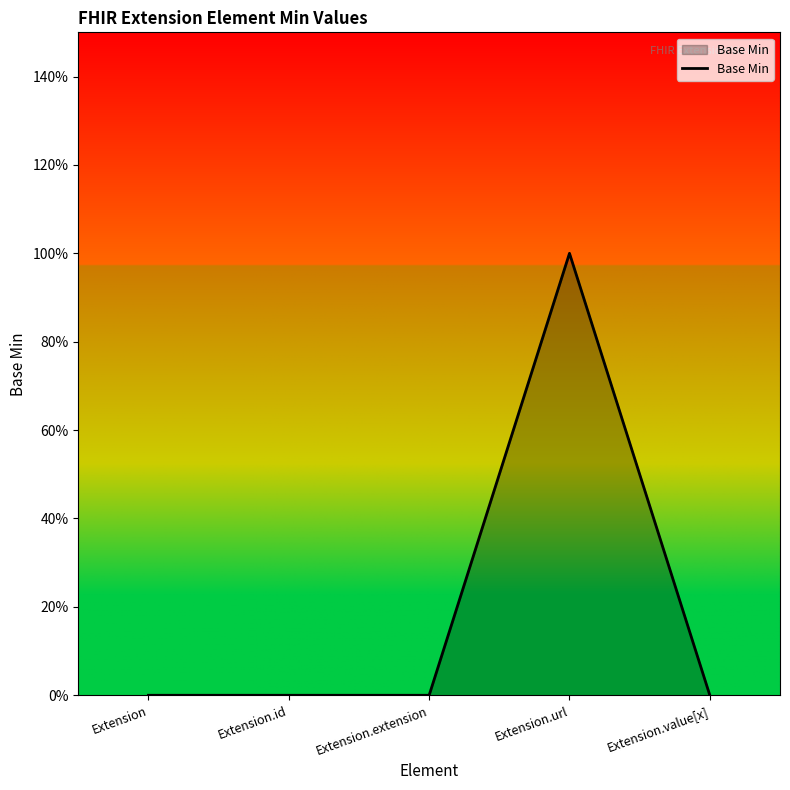

Does the chart display data point markers on the line(s)?

No